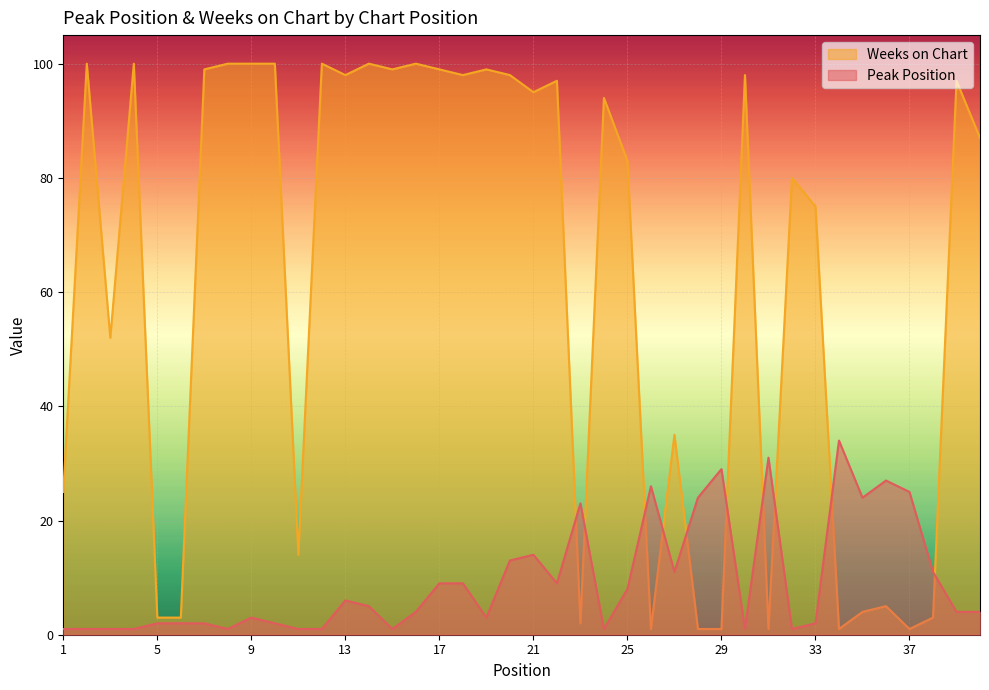

True or false: Peak Position and Weeks on Chart intersect in this chart.

True